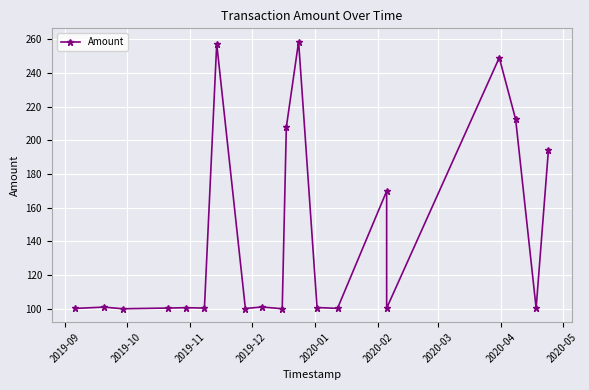

Where is the first local maximum?

2019-10